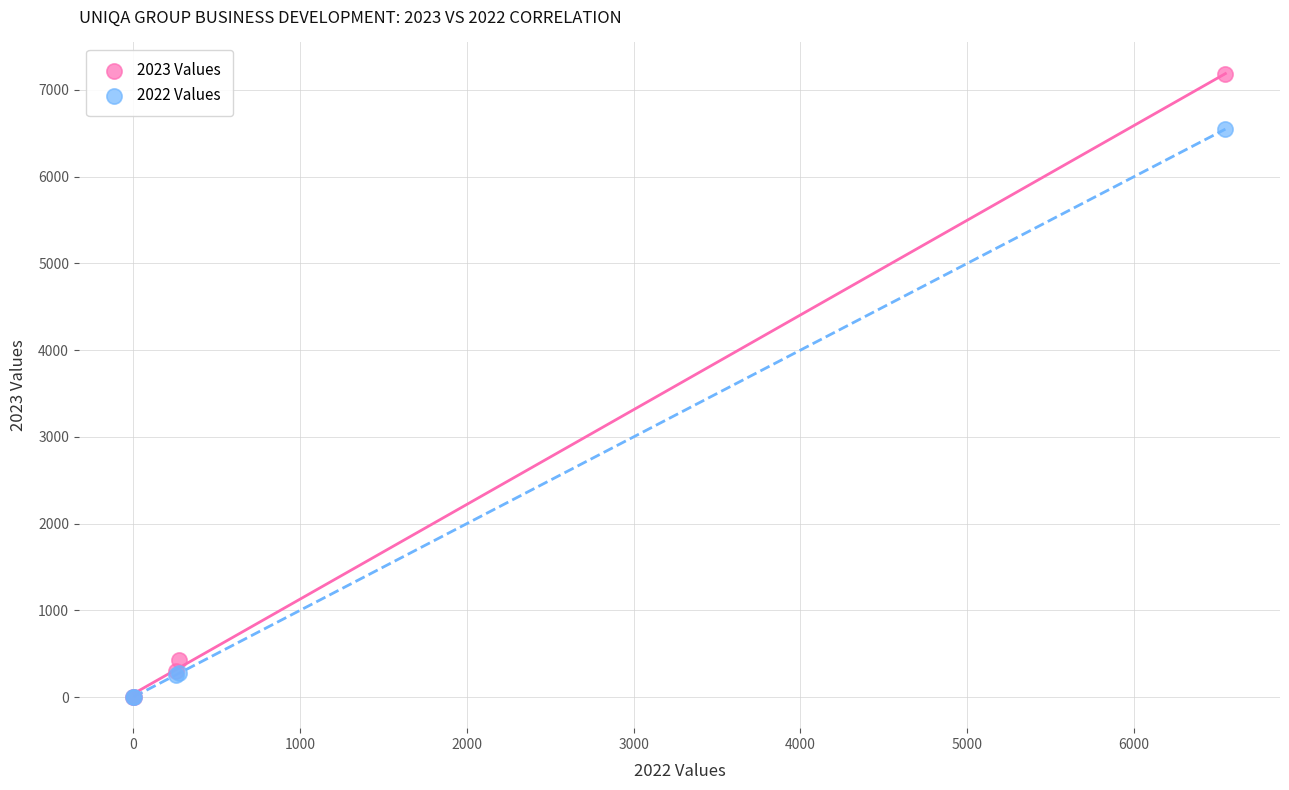

Which series has the largest Y range (max minus min)?

2023 Values